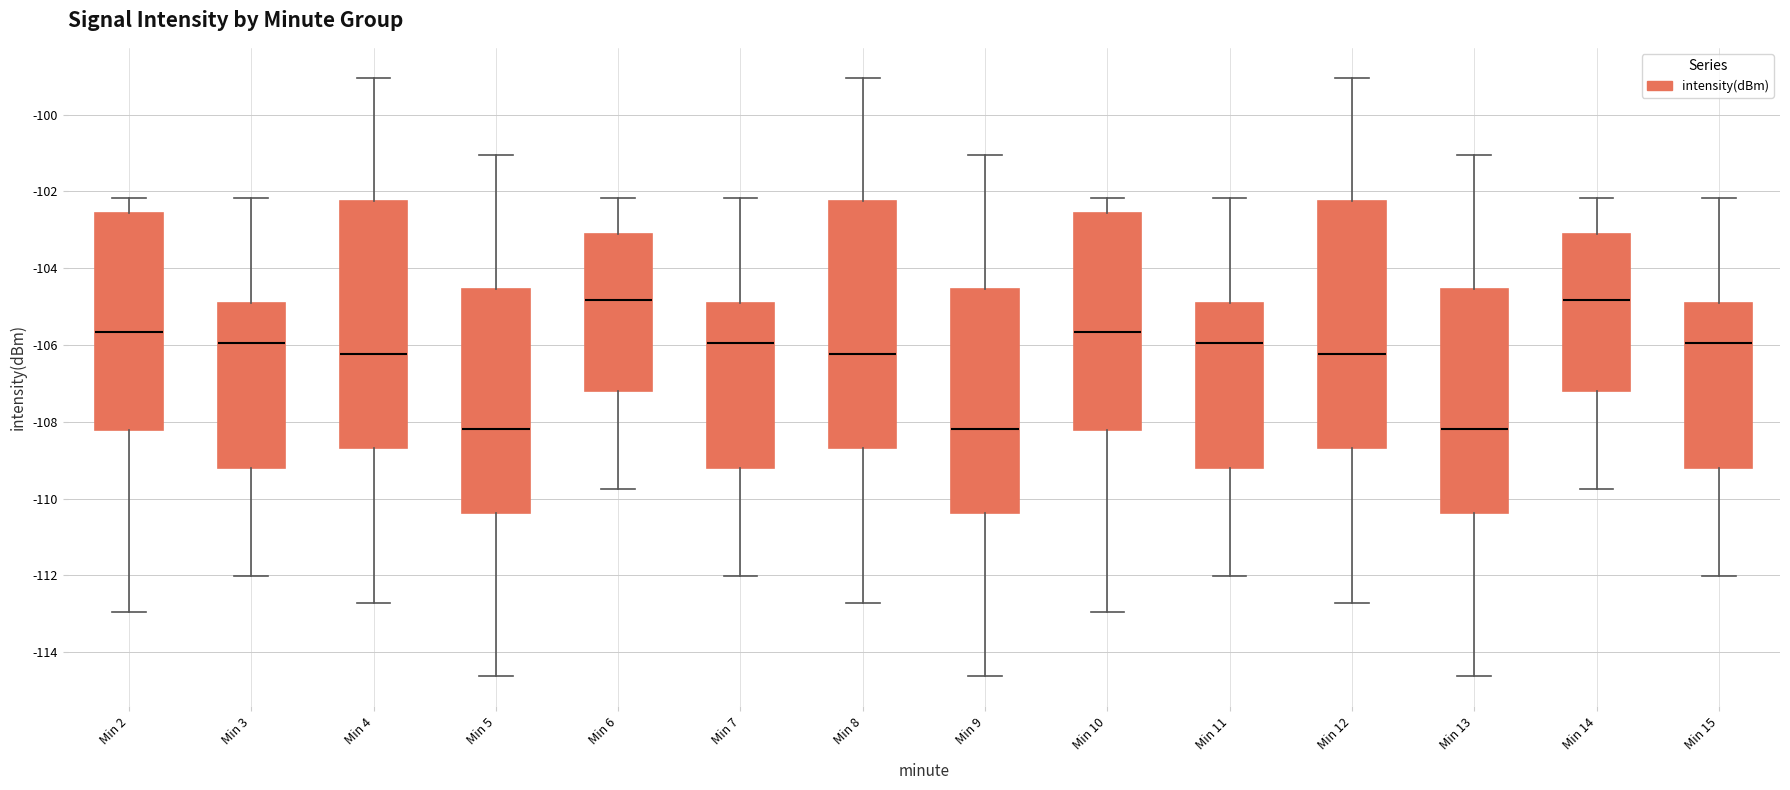

Where does the lower whisker of the box for Min 4 end on the y-axis? The values are not printed on the chart, so give them approximately, as read against the axis.

-112.8